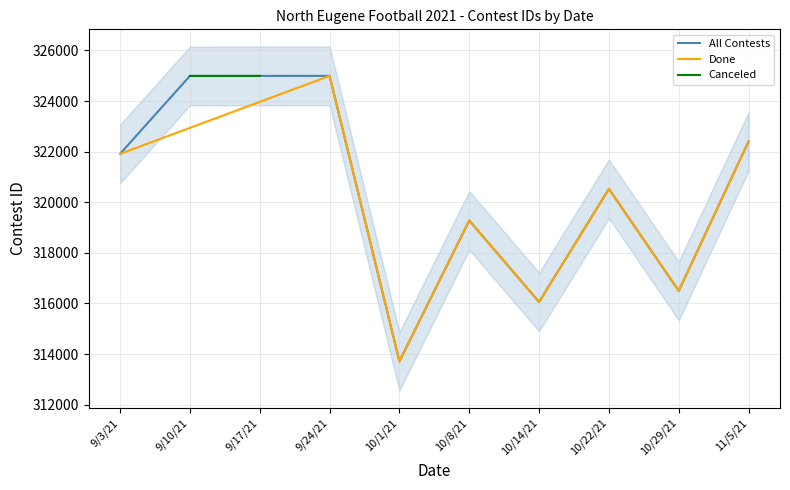

List the labels in order of Done value, largest first.

9/24/21, 11/5/21, 9/3/21, 10/22/21, 10/8/21, 10/29/21, 10/14/21, 10/1/21